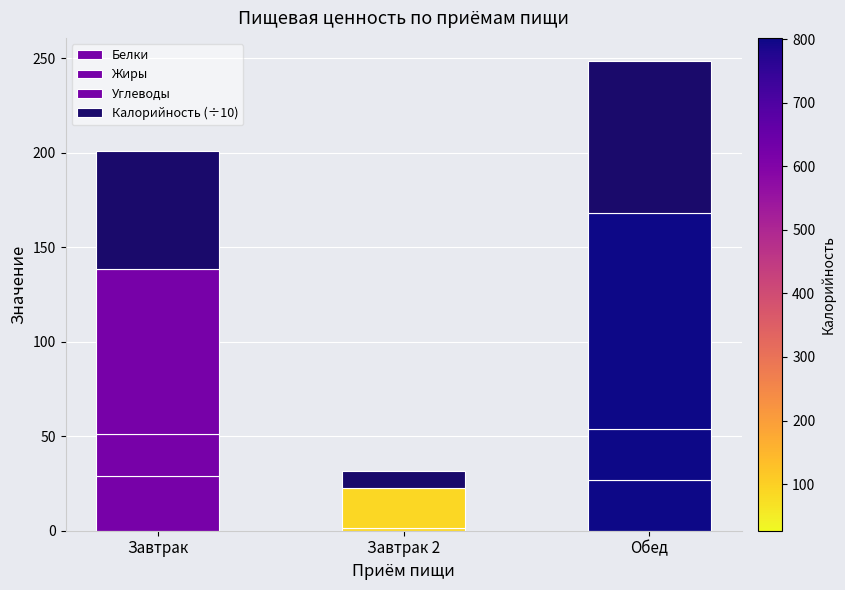

Are the bars horizontal?

No